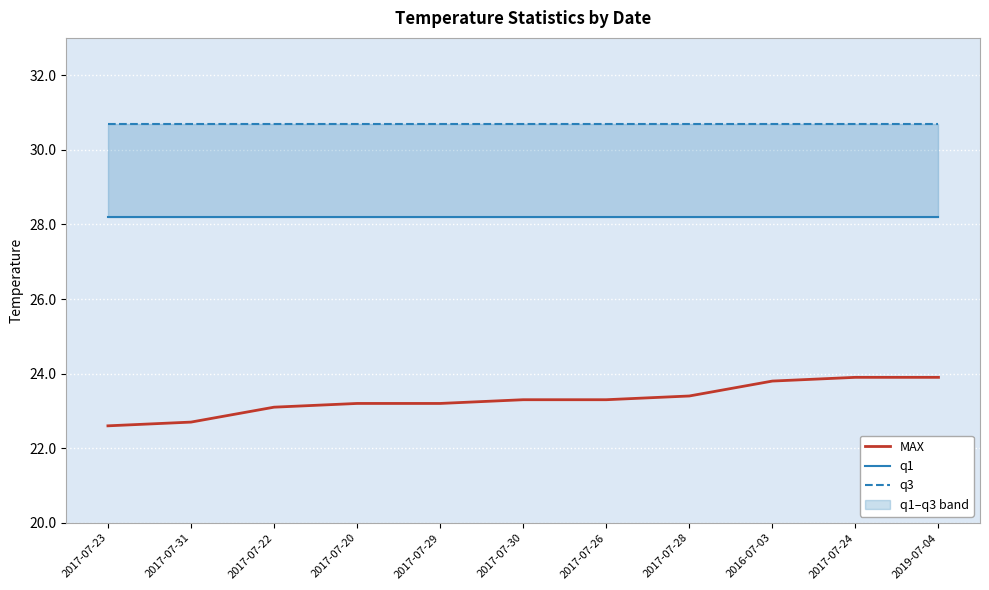

Reading right to left, transcribe all the data shown in this chart.

MAX: 23.9	23.9	23.8	23.4	23.3	23.3	23.2	23.2	23.1	22.7	22.6
q1: 28.2	28.2	28.2	28.2	28.2	28.2	28.2	28.2	28.2	28.2	28.2
q3: 30.7	30.7	30.7	30.7	30.7	30.7	30.7	30.7	30.7	30.7	30.7